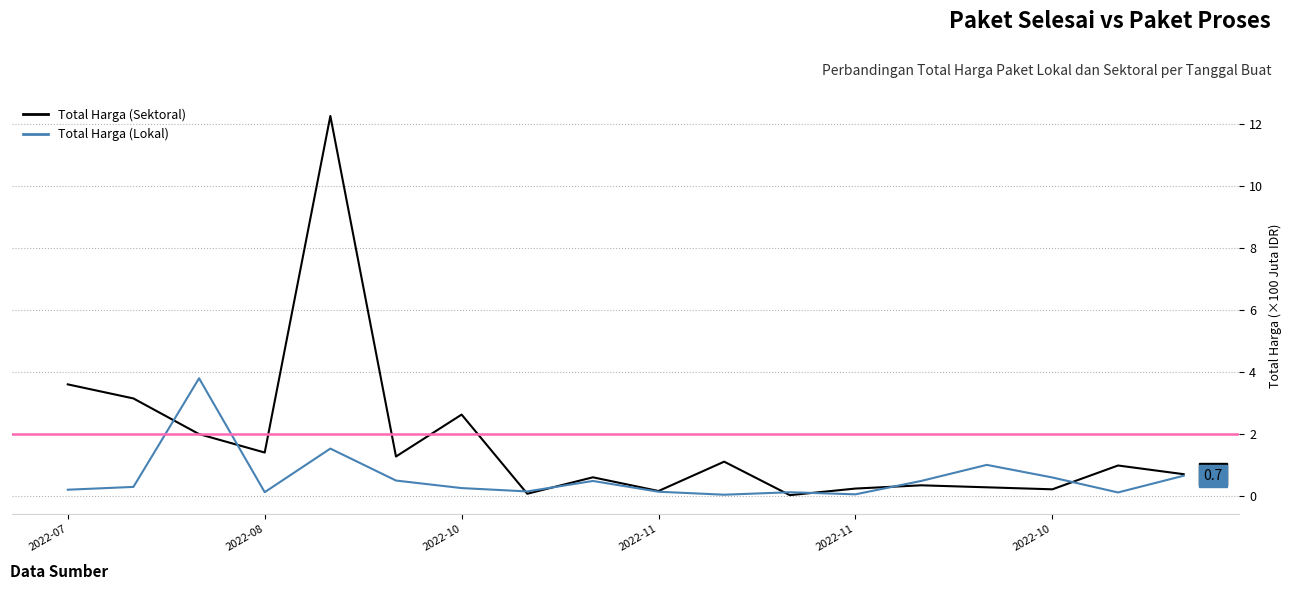

How many categories are shown in the chart?

18